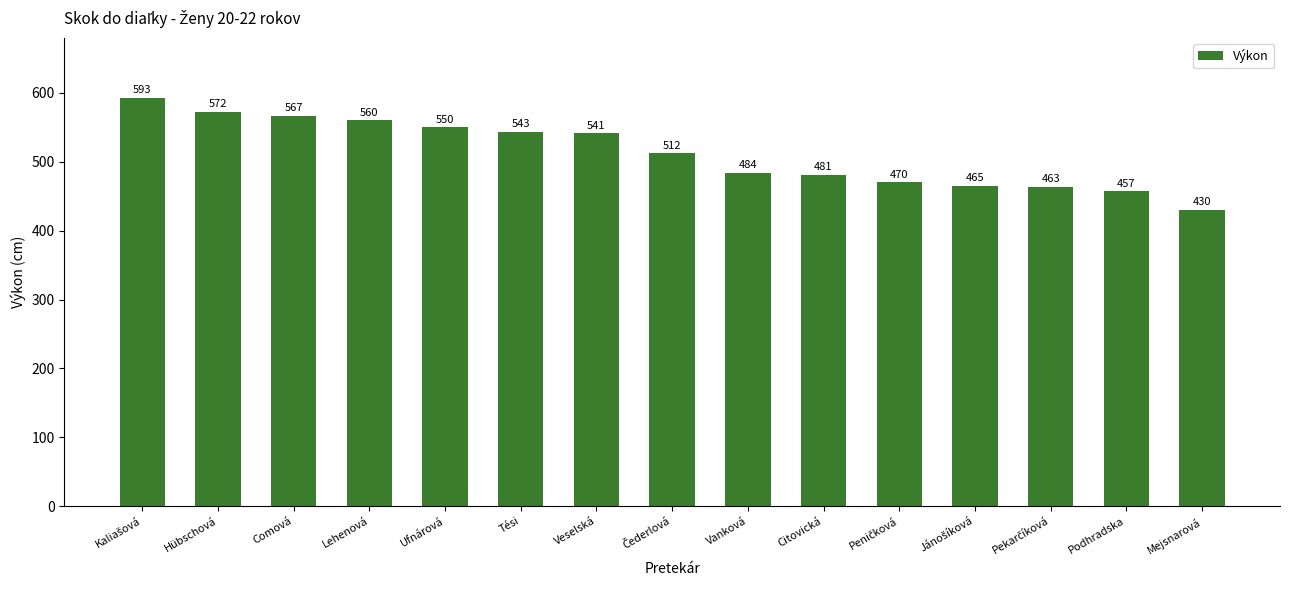

Between Lehenová and Vanková, which is larger?

Lehenová